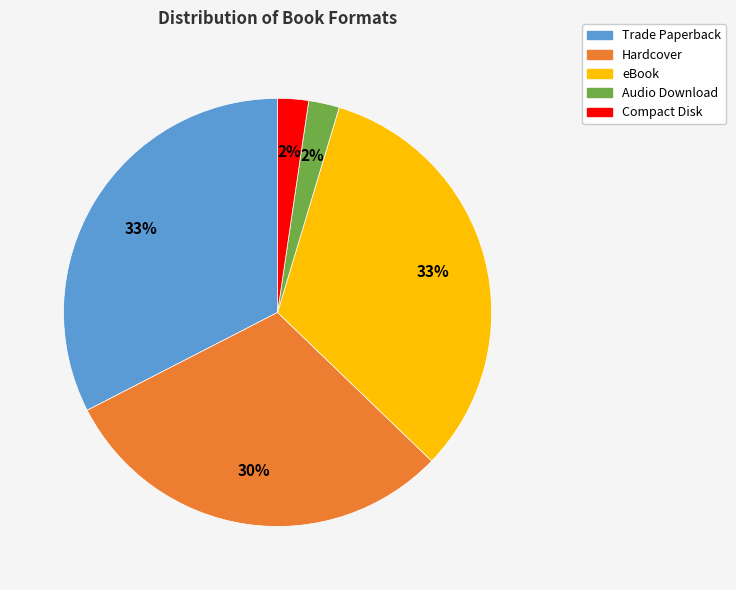

To the nearest percent, what percentage of the pie is Hardcover?

30%